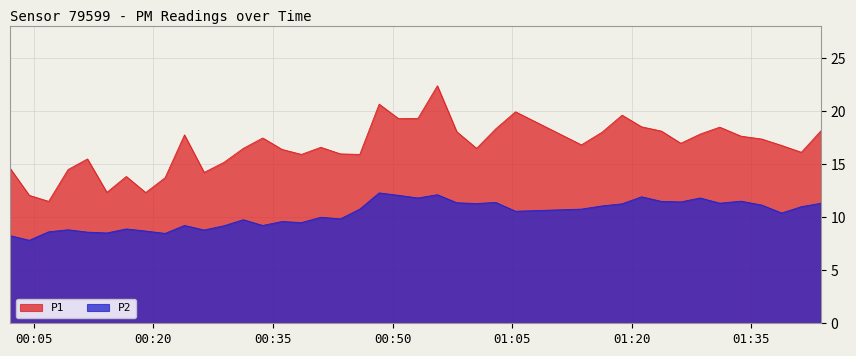

Is it true that P1 equals 20.4 at 2023-07-29T00:28:51?

False